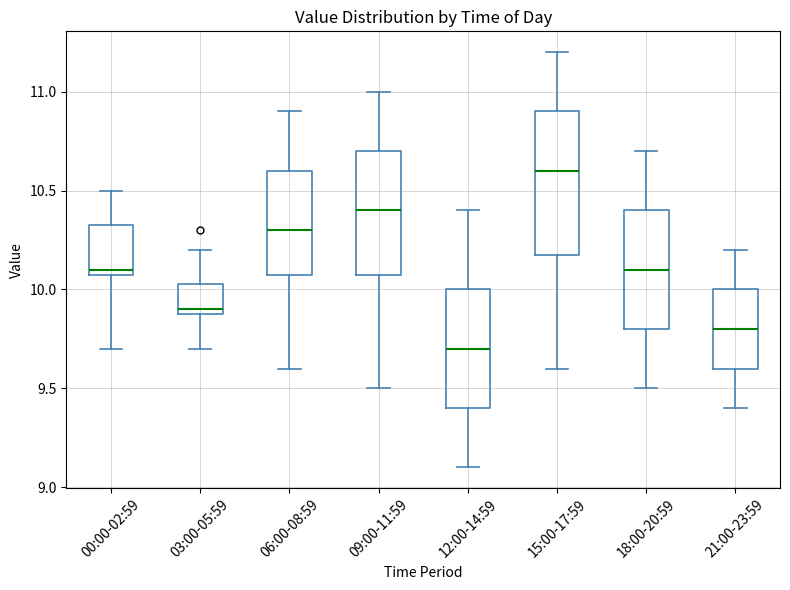

Reading left to right, read every box against the y-axis: the position of its median line, the range the box covers, and the ends of its whiskers. The values are not printed on the chart, so give them approximately, as read against the axis.

00:00-02:59: median 10.10 (just above the box's lower edge), box 10.10 to 10.35, whiskers 9.70 to 10.50
03:00-05:59: median 9.90 (just above the box's lower edge), box 9.90 to 10.05, whiskers 9.70 to 10.20
06:00-08:59: median 10.30, box 10.10 to 10.60, whiskers 9.60 to 10.90
09:00-11:59: median 10.40, box 10.10 to 10.70, whiskers 9.50 to 11.00
12:00-14:59: median 9.70, box 9.40 to 10.00, whiskers 9.10 to 10.40
15:00-17:59: median 10.60, box 10.20 to 10.90, whiskers 9.60 to 11.20
18:00-20:59: median 10.10, box 9.80 to 10.40, whiskers 9.50 to 10.70
21:00-23:59: median 9.80, box 9.60 to 10.00, whiskers 9.40 to 10.20